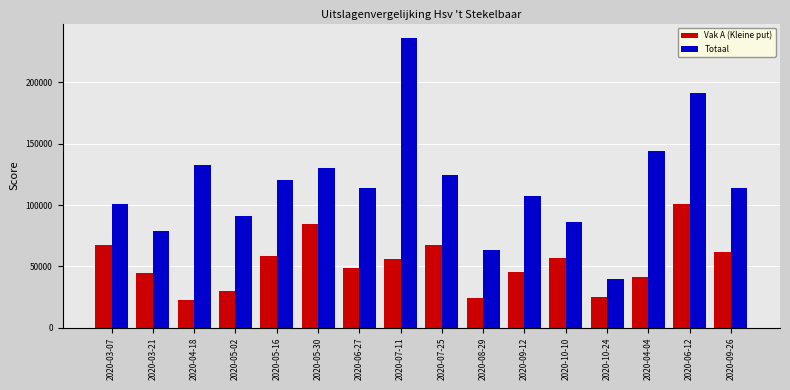

What is the difference between the maximum and minimum values in the Vak A (Kleine put) series?

77629